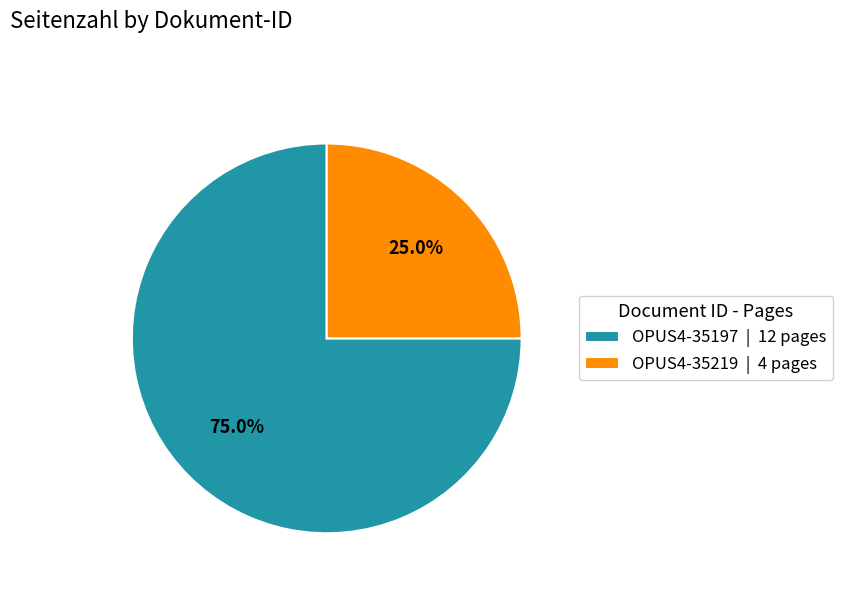

Is there any slice that represents more than half of the pie?

Yes